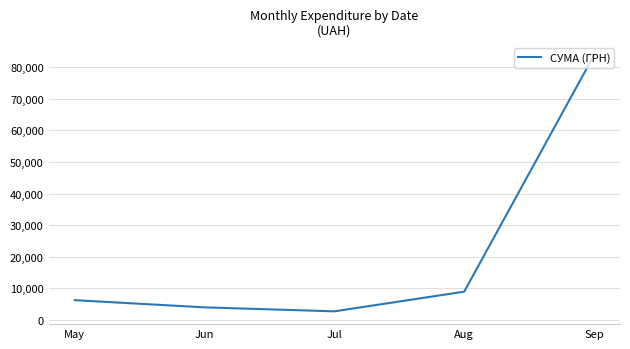

Where does the data first go above 6163?

May